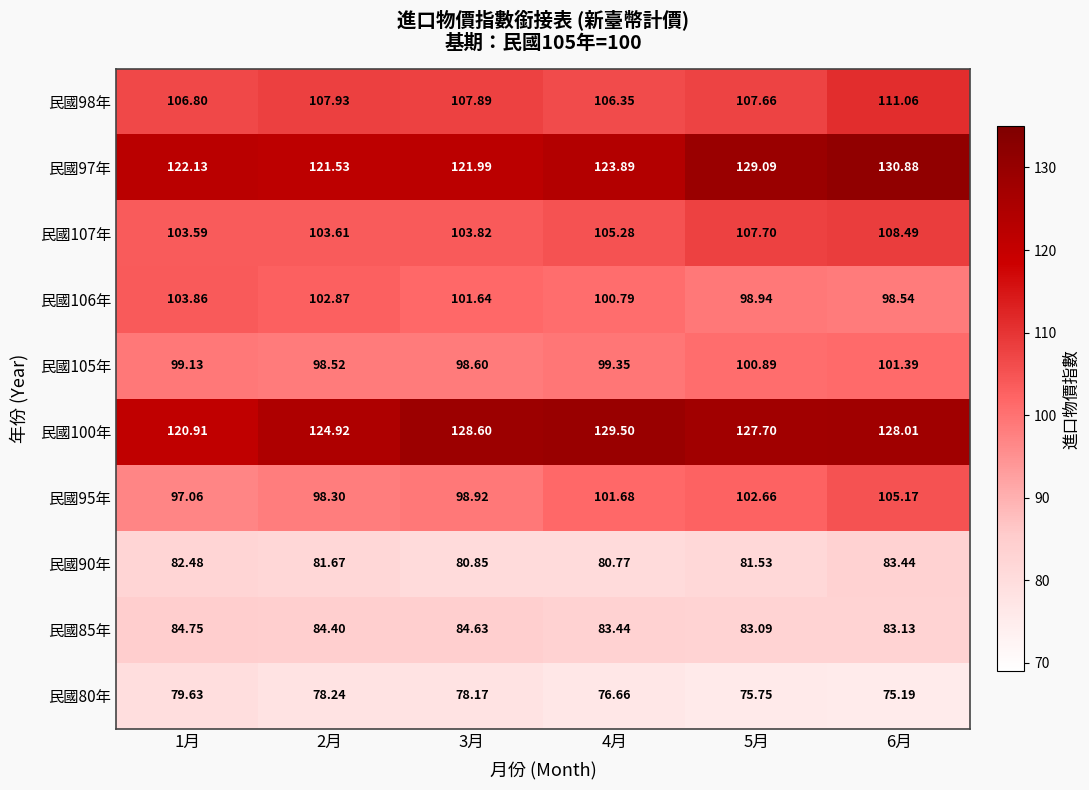

Which category has the lowest value across all series?

6月